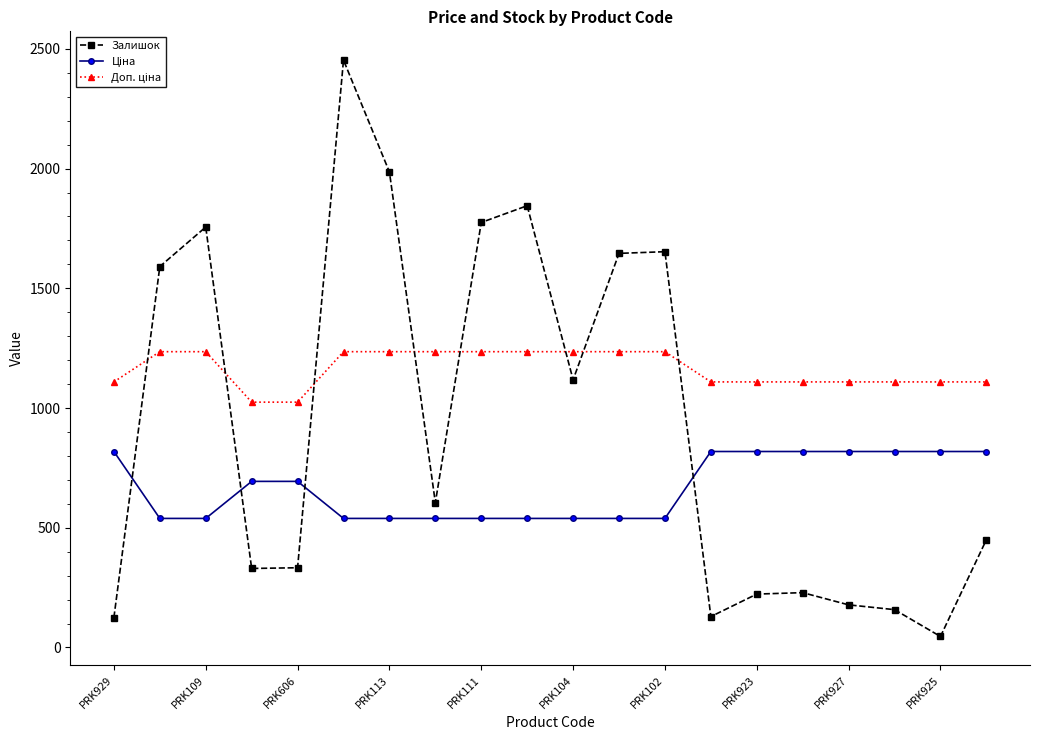

What is the difference between the second highest and second lowest values in the Залишок series?

1861.0